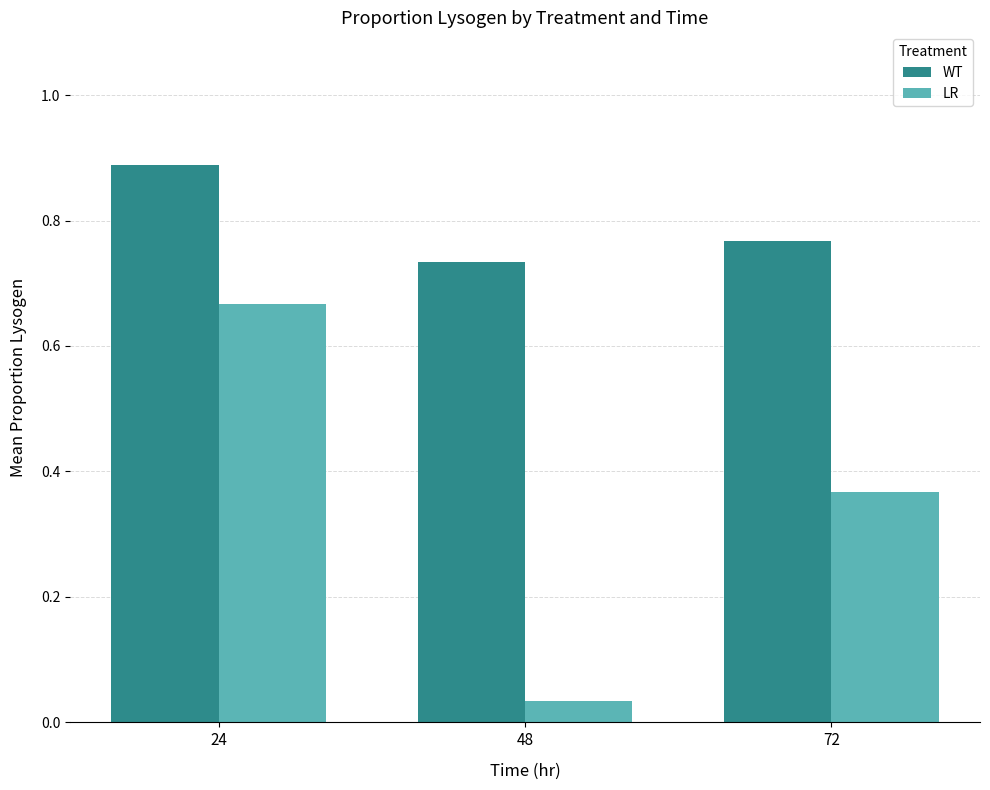

At how many categories does at least one series exceed 0?

3